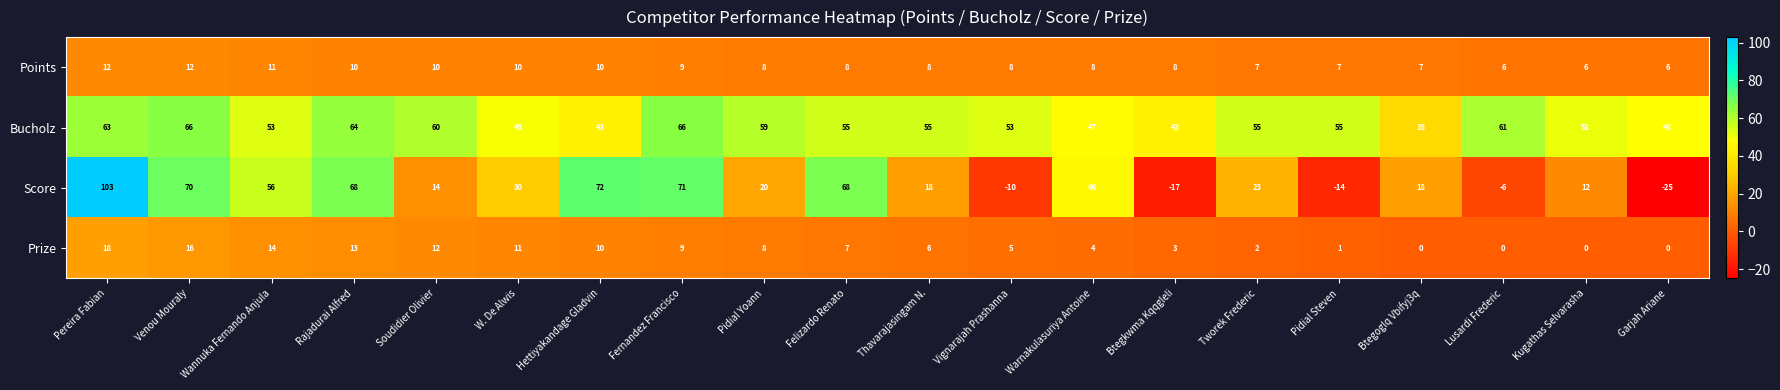

How many values in Prize are above zero?

16